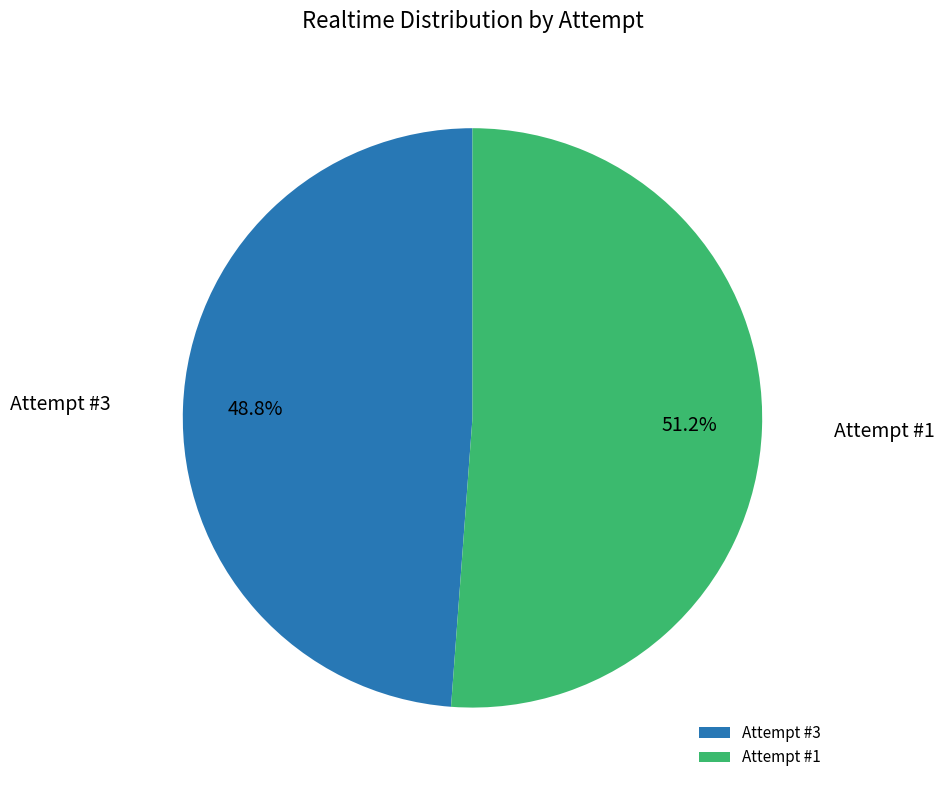

How much of the chart is everything except Attempt #1?

48.8%